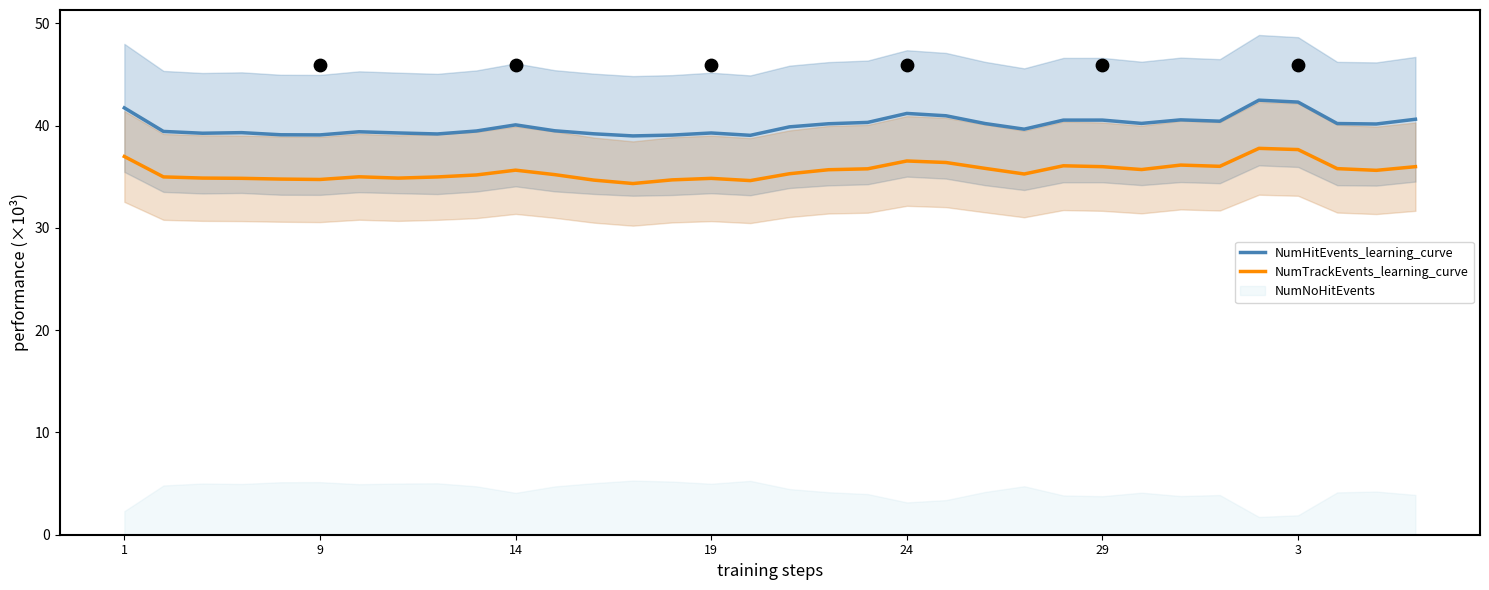

What is the maximum value for NumHitEvents_learning_curve?

42.5